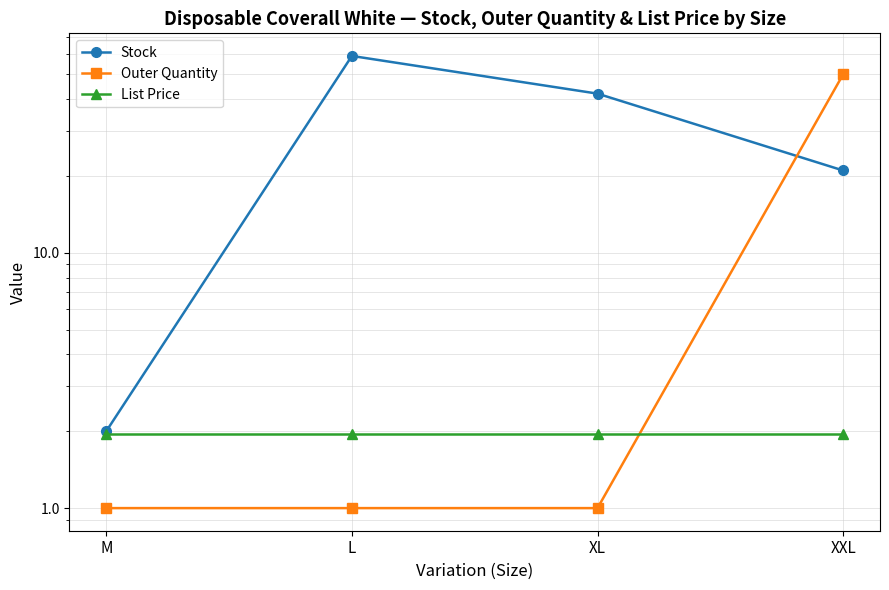

Does the chart display data point markers on the line(s)?

Yes